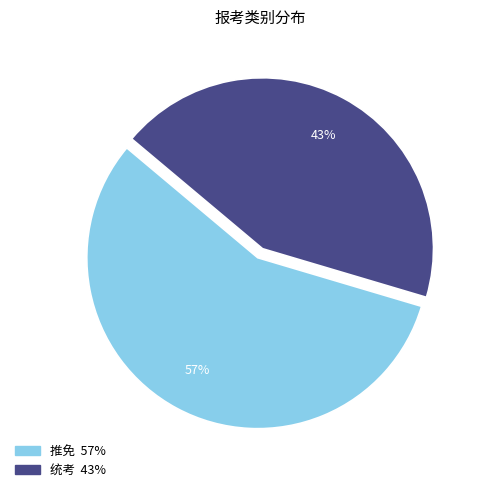

Which slice is the largest?

推免